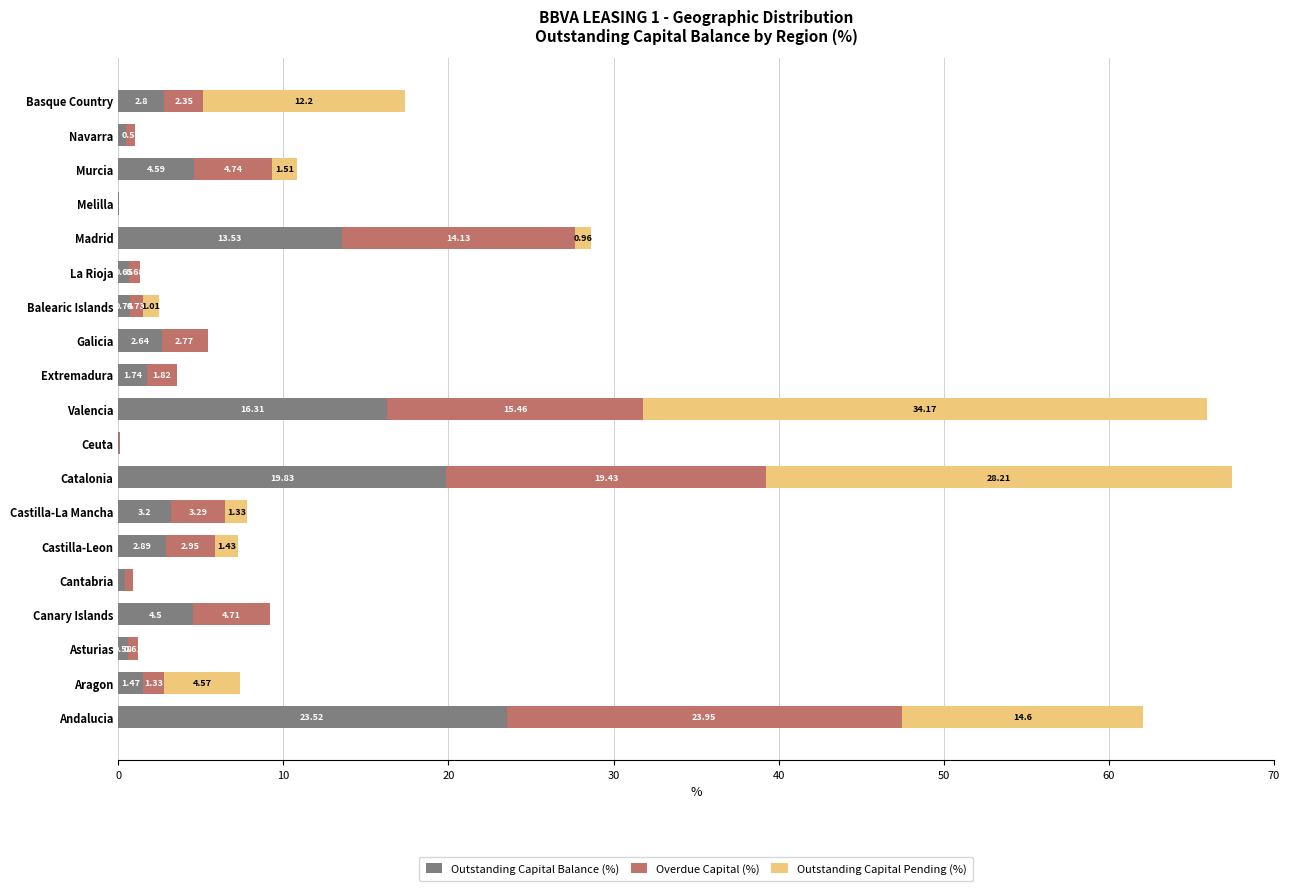

What is the sum of the Outstanding Capital Balance (%) values at Melilla and Valencia?

16.3